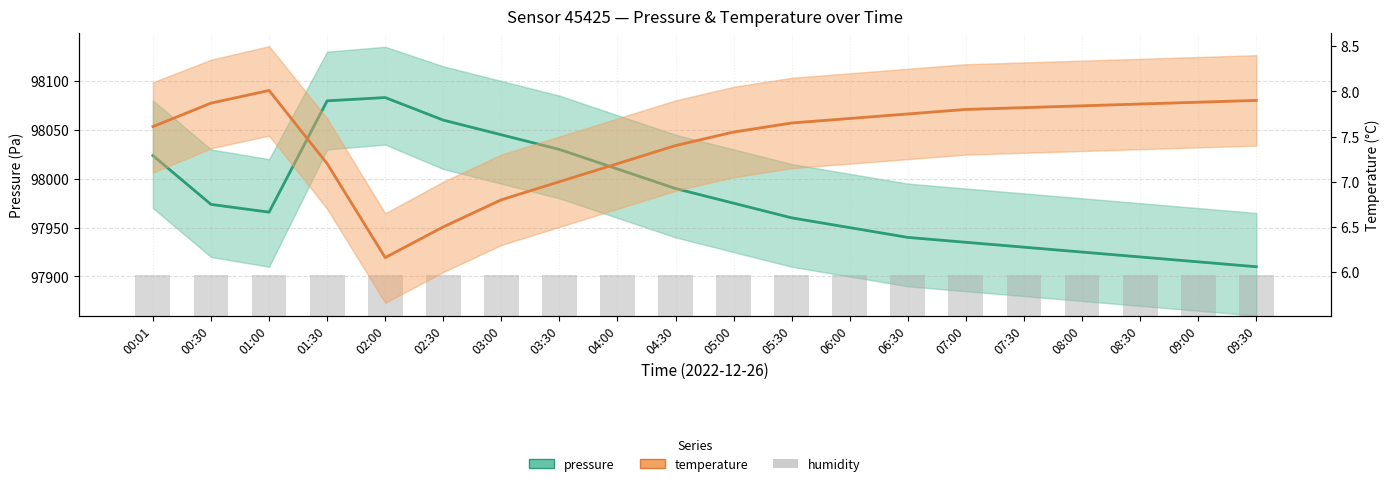

What are all the series names shown in the legend?

pressure, humidity, temperature